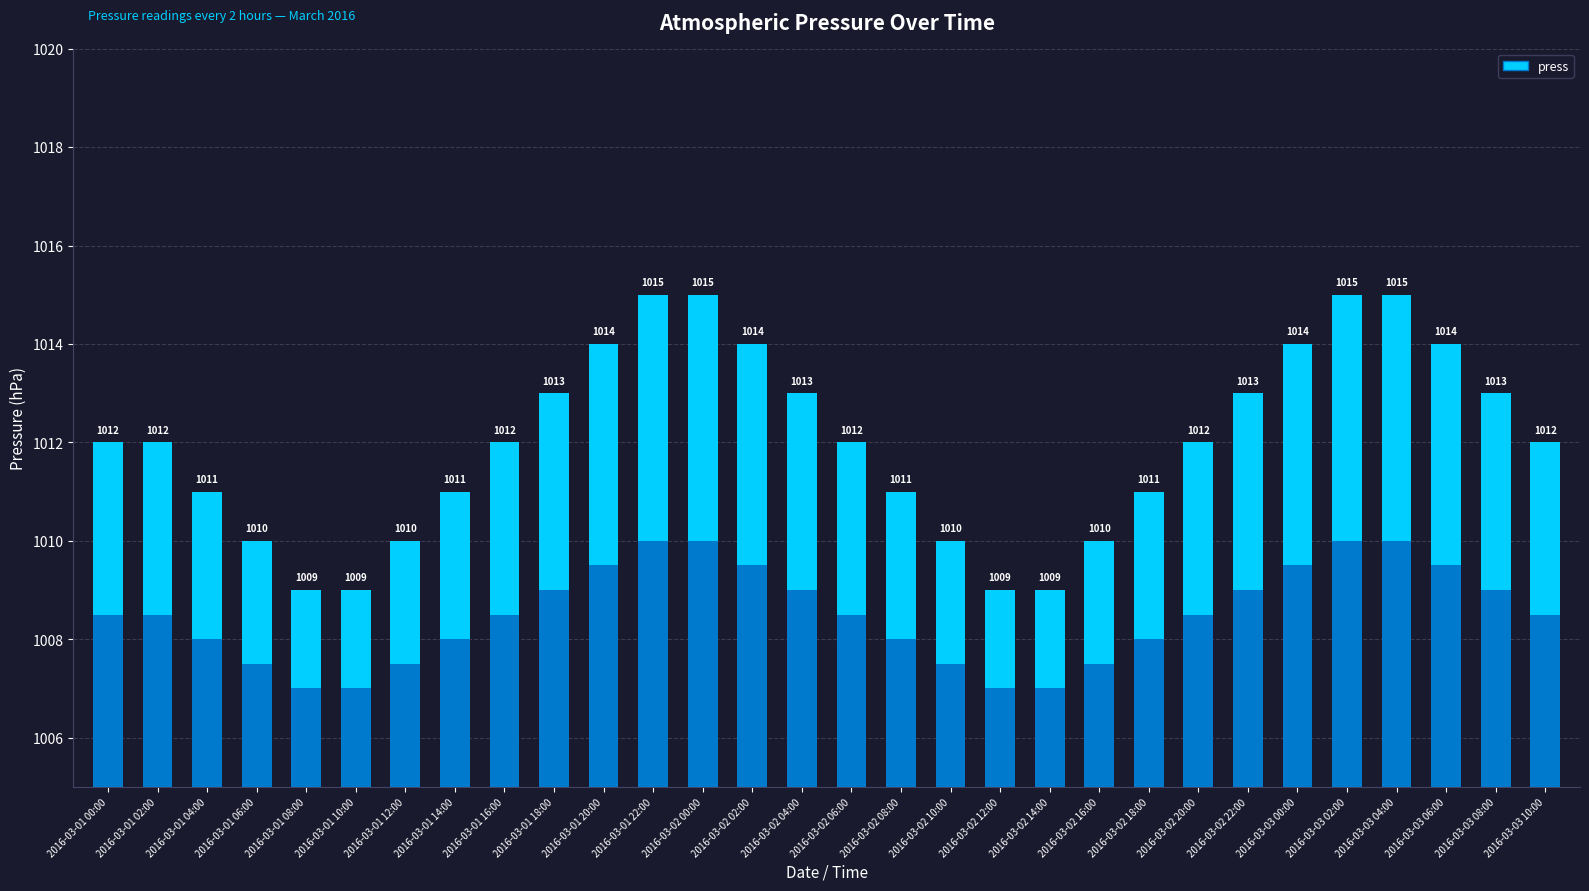

At which category does the chart reach its minimum across all series?

2016-03-01 08:00